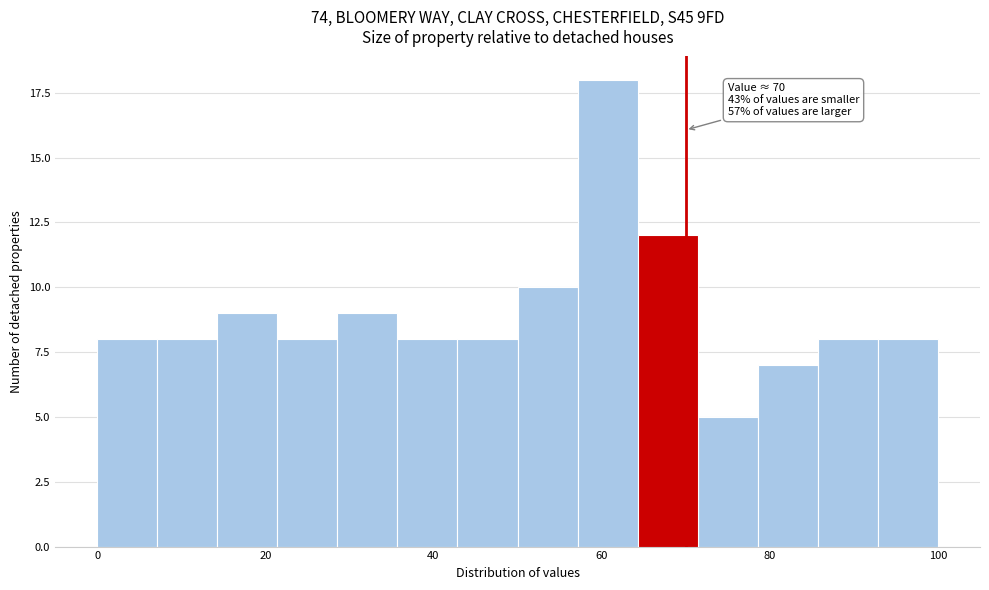

Read against the x-axis, roughly where is the centre of the tallest bar?

60